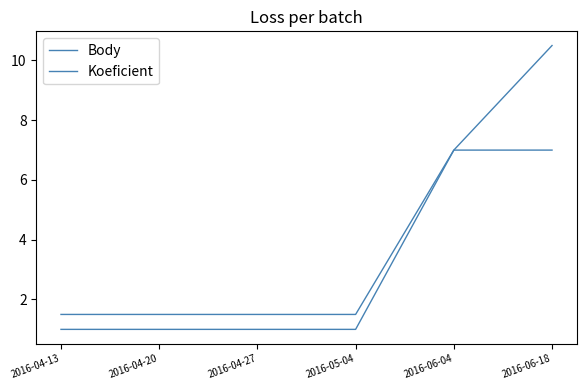

Is it true that Koeficient equals 0.3 at 2016-04-27?

False